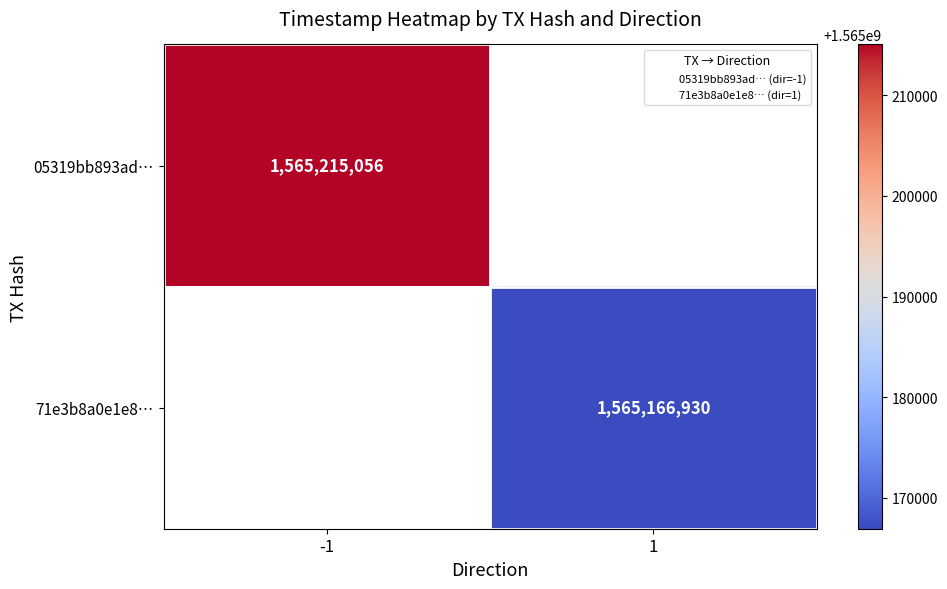

Rank the categories by 05319bb893ad… value from highest to lowest.

-1, 1